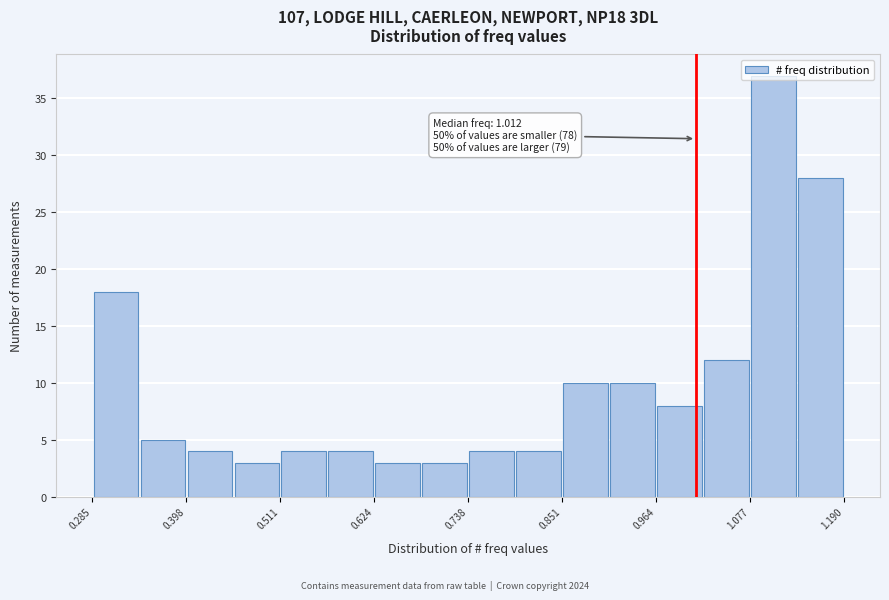

Around what value on the x-axis is the tallest bar? Give the approximate position of its centre, as read against the axis.

1.10